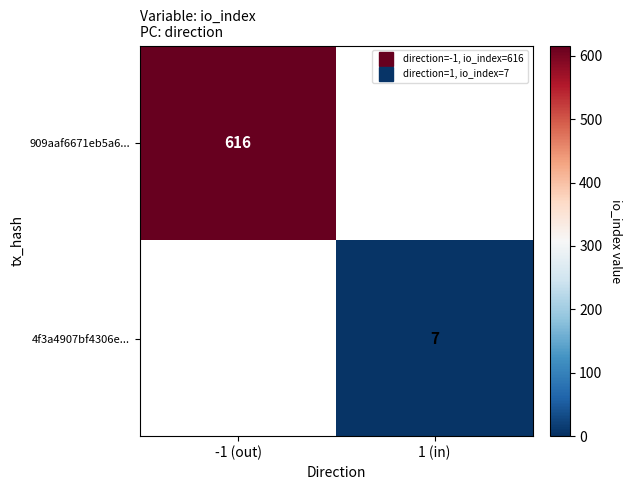

At which label does 4f3a4907bf4306e... reach its peak?

-1 (out)